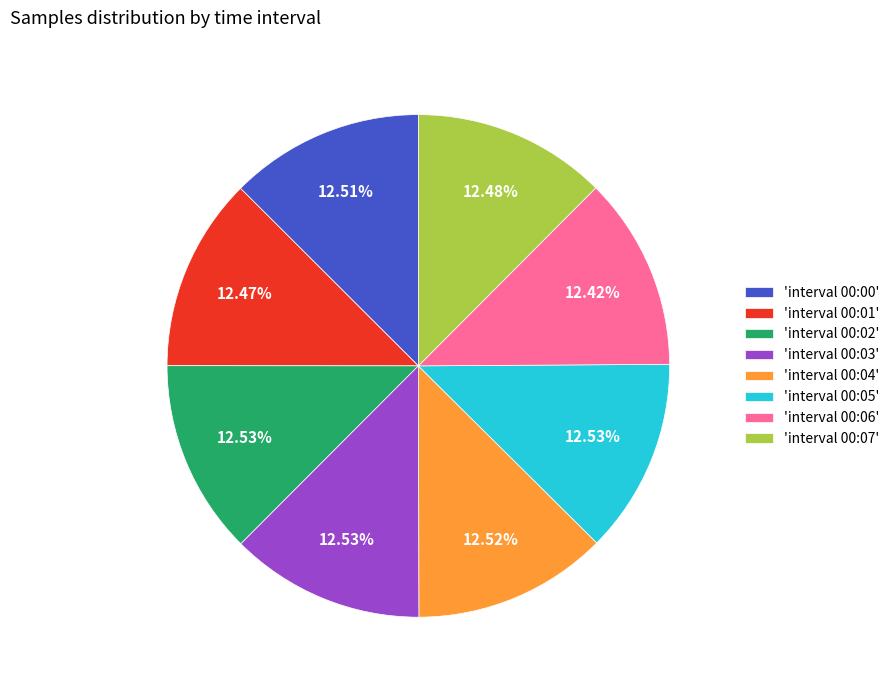

Is there a majority slice in this chart?

No